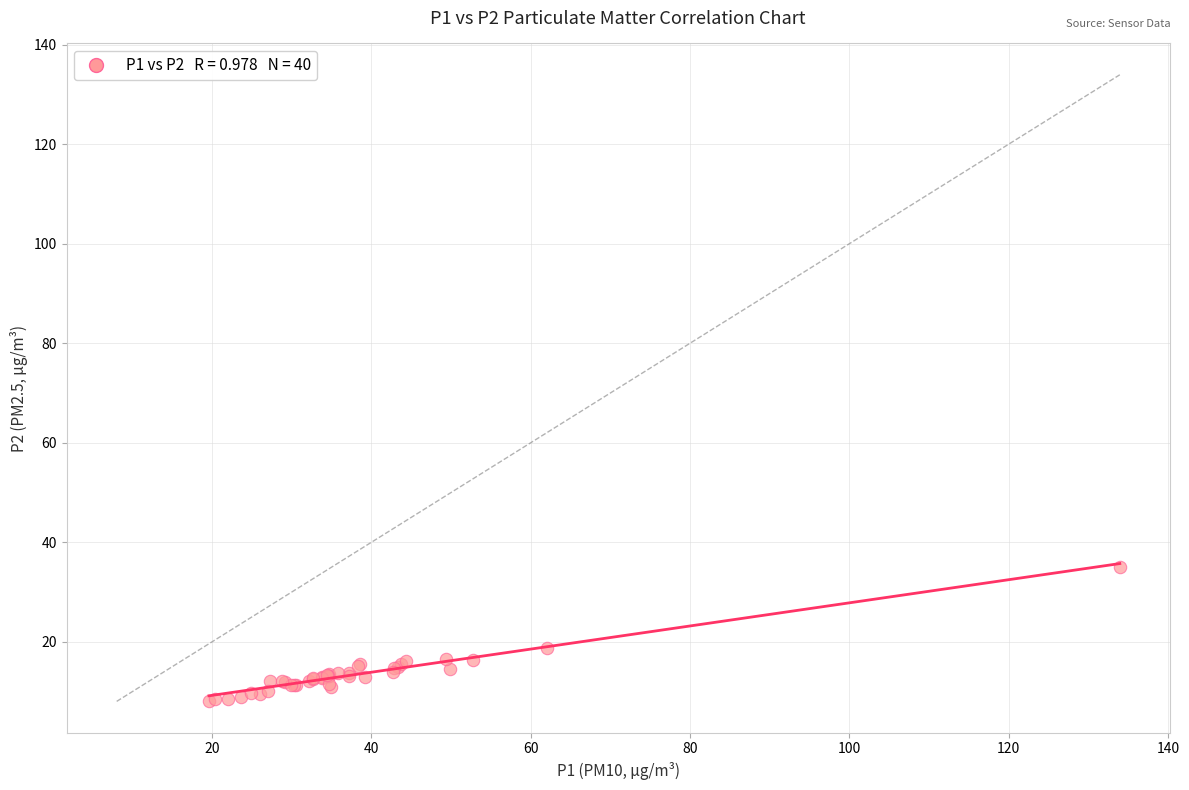

What Y value in the scatter plot is closest to 21?

18.8